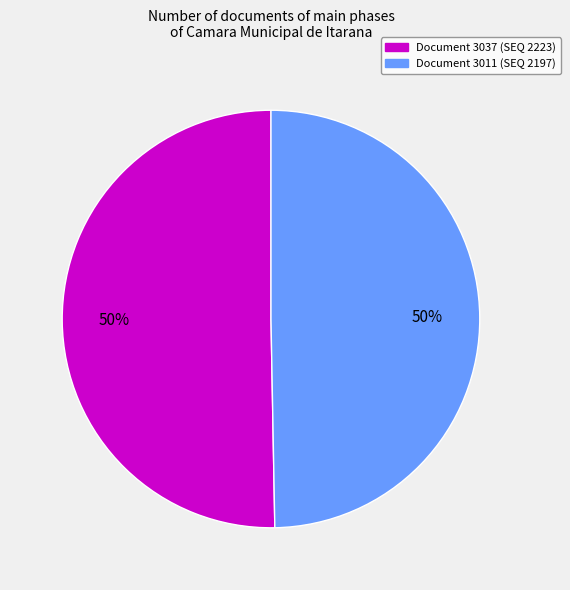

The Document 3011 (SEQ 2197) slice represents 63% of the pie. True or false?

False